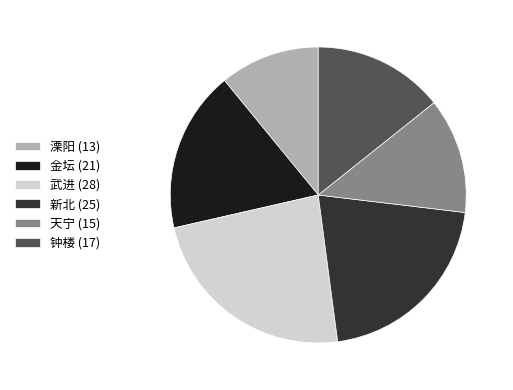

Is there any slice that represents more than half of the pie?

No